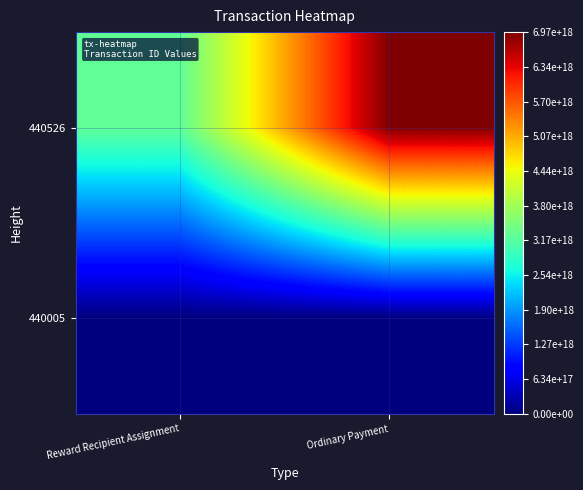

List the series in order of their overall mean, highest first.

440526, 440005